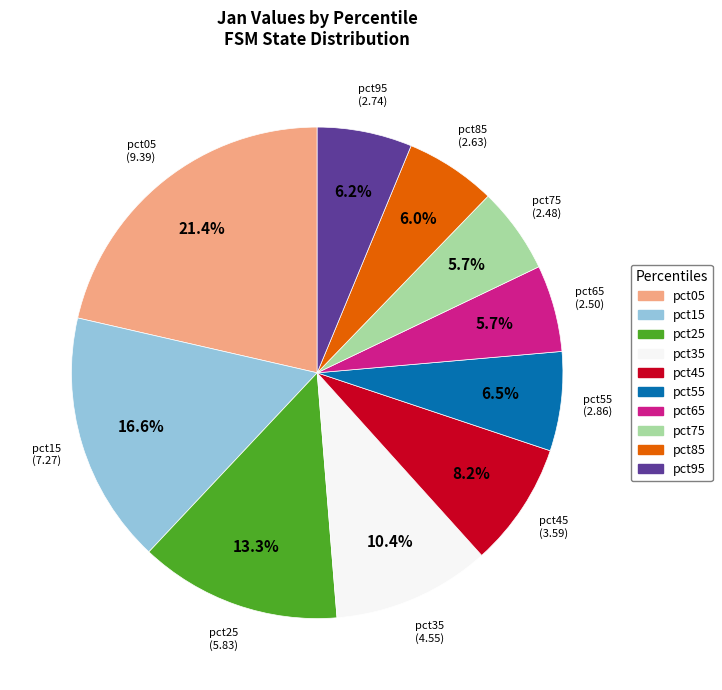

Does any single category account for the majority?

No